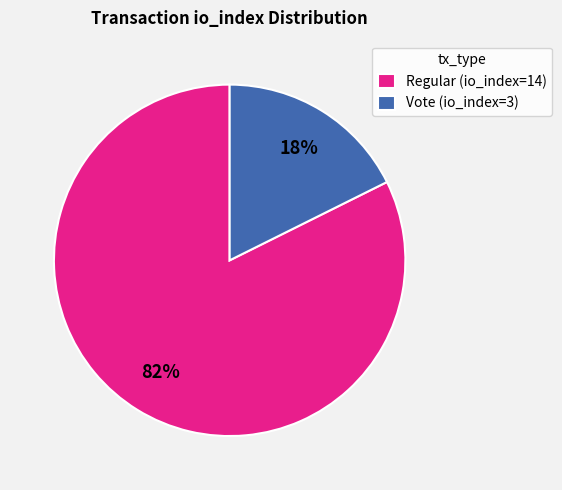

Approximately how many times larger is the value at Vote (io_index=3) compared to Regular (io_index=14)?

0.2